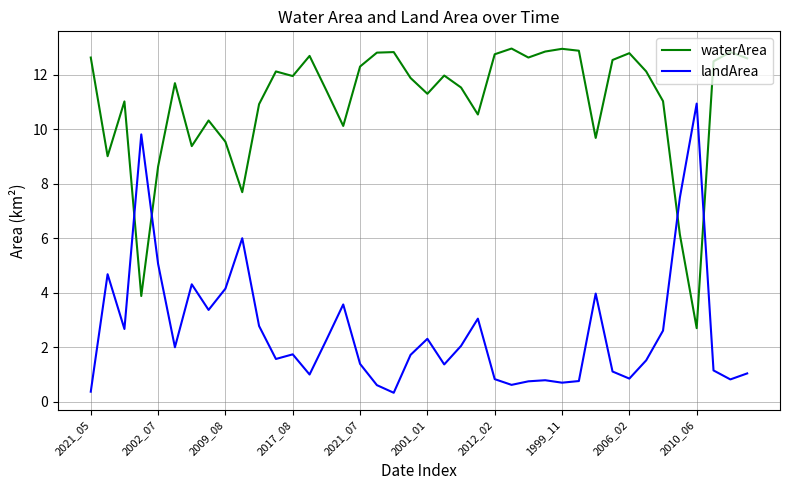

List the series in order of their peak value, lowest first.

landArea, waterArea